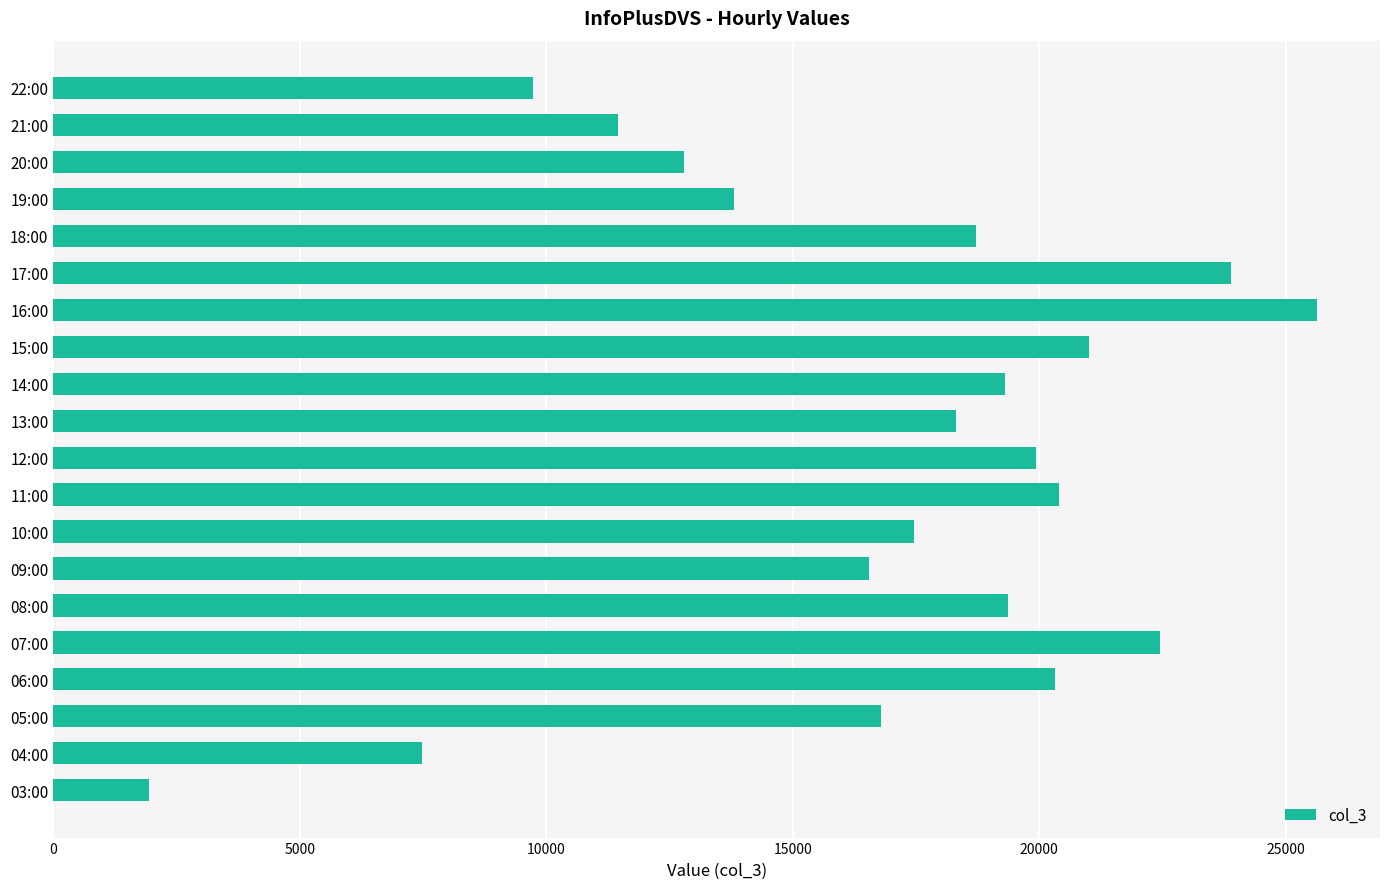

Are the bars grouped side by side (vs. stacked)?

No